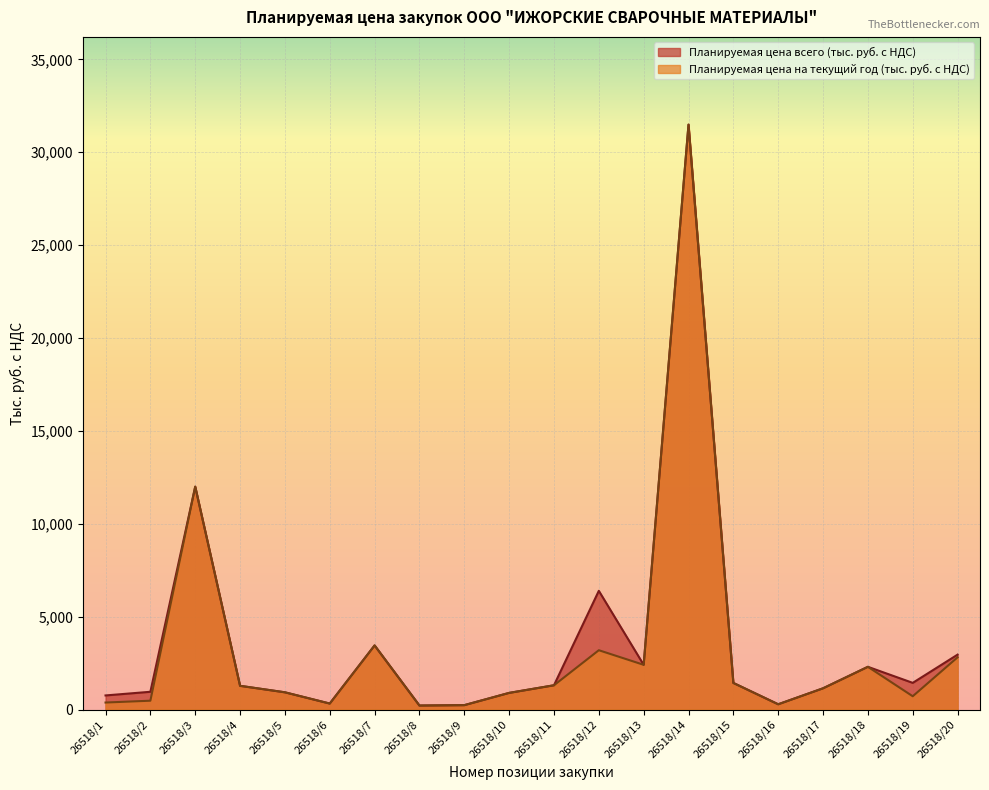

What is the value of the Планируемая цена на текущий год (тыс. руб. с НДС) point at the 8th from the left?

219.9